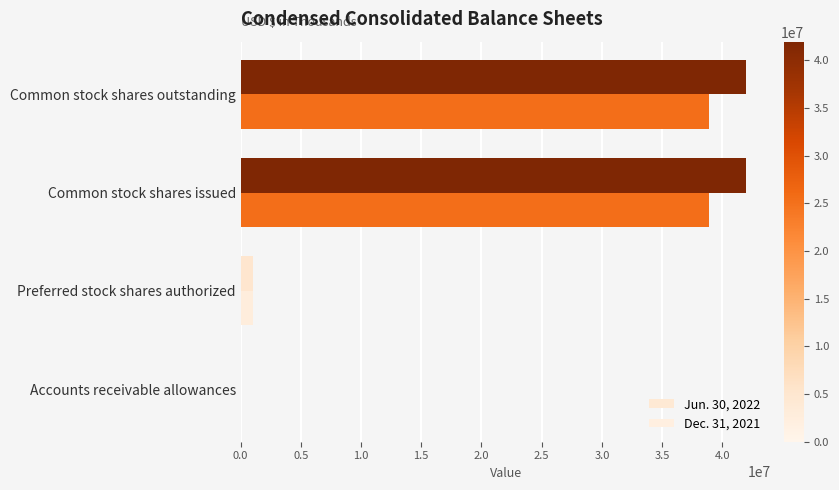

What is the average value of the Dec. 31, 2021 series?

19686144